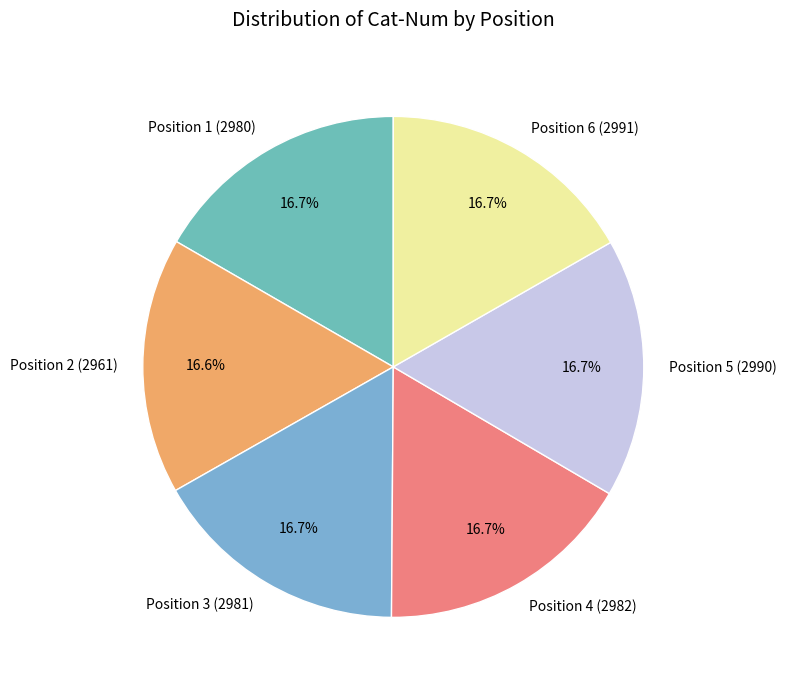

To the nearest percent, what is the average slice percentage?

17%